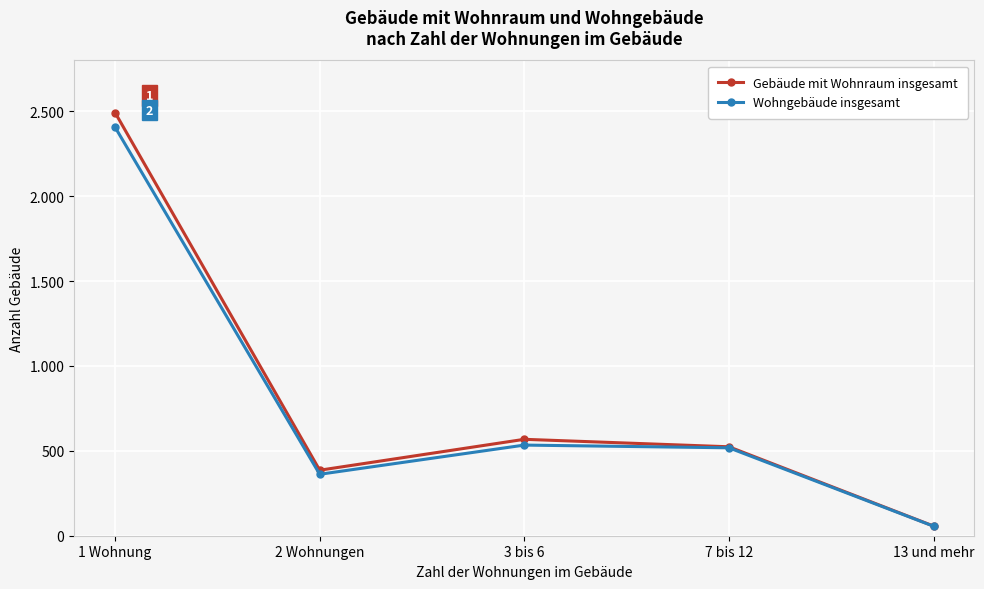

Is this an area chart (filled region under the line)?

No